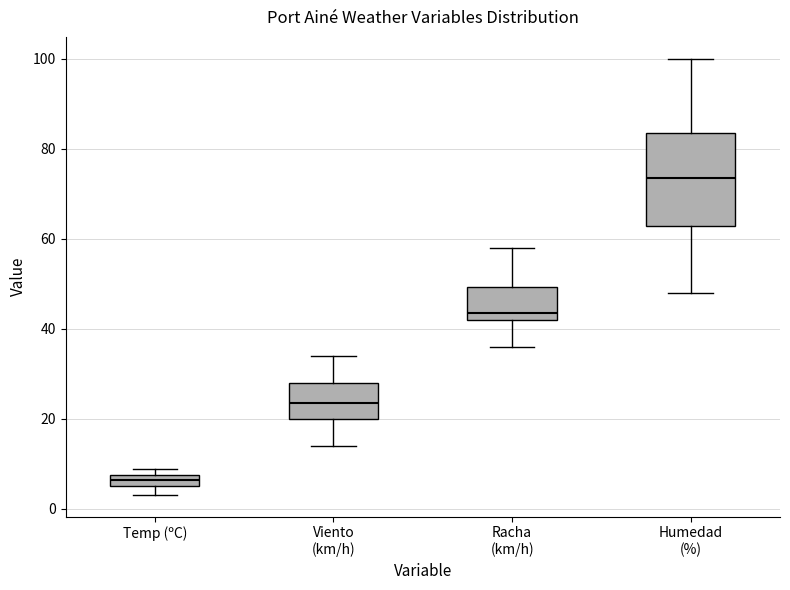

Where does the upper whisker of the box for Racha (km/h) end on the y-axis? The values are not printed on the chart, so give them approximately, as read against the axis.

58